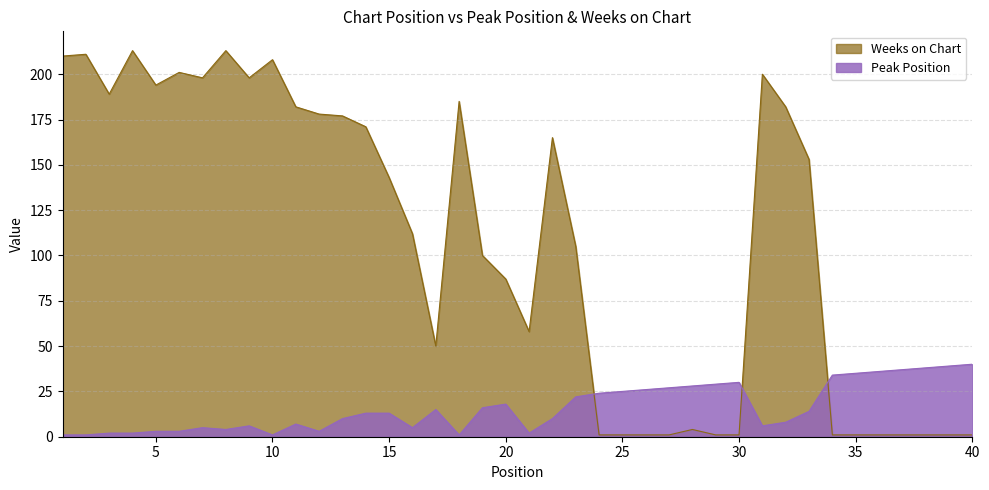

Reading left to right, list all the values displayed in this chart.

Peak Position: 1=1	2=1	3=2	4=2	5=3	6=3	7=5	8=4	9=6	10=1	11=7	12=3	13=10	14=13	15=13	16=5	17=15	18=1	19=16	20=18	21=2	22=10	23=22	24=24	25=25	26=26	27=27	28=28	29=29	30=30	31=6	32=8	33=14	34=34	35=35	36=36	37=37	38=38	39=39	40=40
Weeks on Chart: 1=210	2=211	3=189	4=213	5=194	6=201	7=198	8=213	9=198	10=208	11=182	12=178	13=177	14=171	15=143	16=112	17=50	18=185	19=100	20=87	21=58	22=165	23=105	24=1	25=1	26=1	27=1	28=4	29=1	30=1	31=200	32=182	33=153	34=1	35=1	36=1	37=1	38=1	39=1	40=1